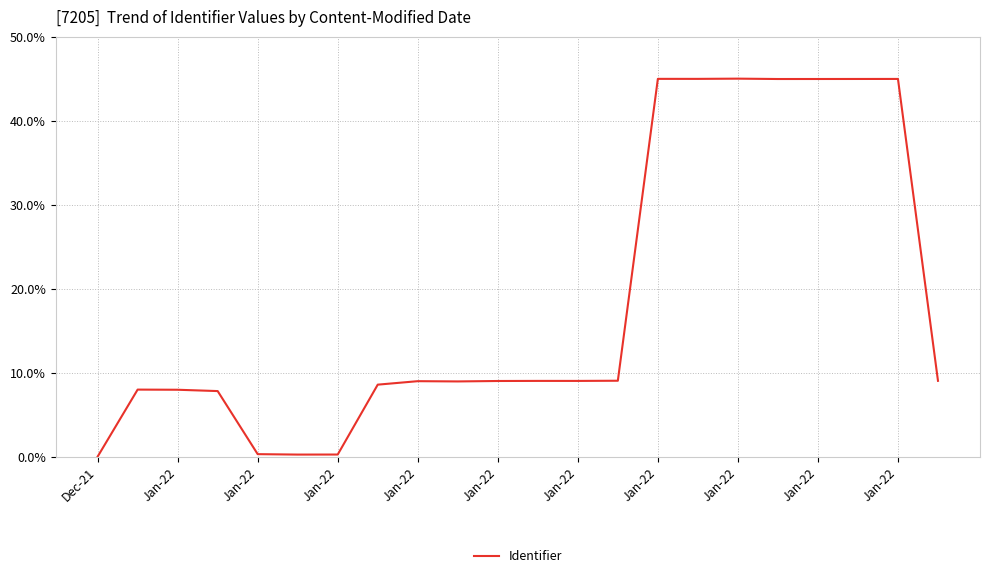

What is the greatest value displayed?

45.0